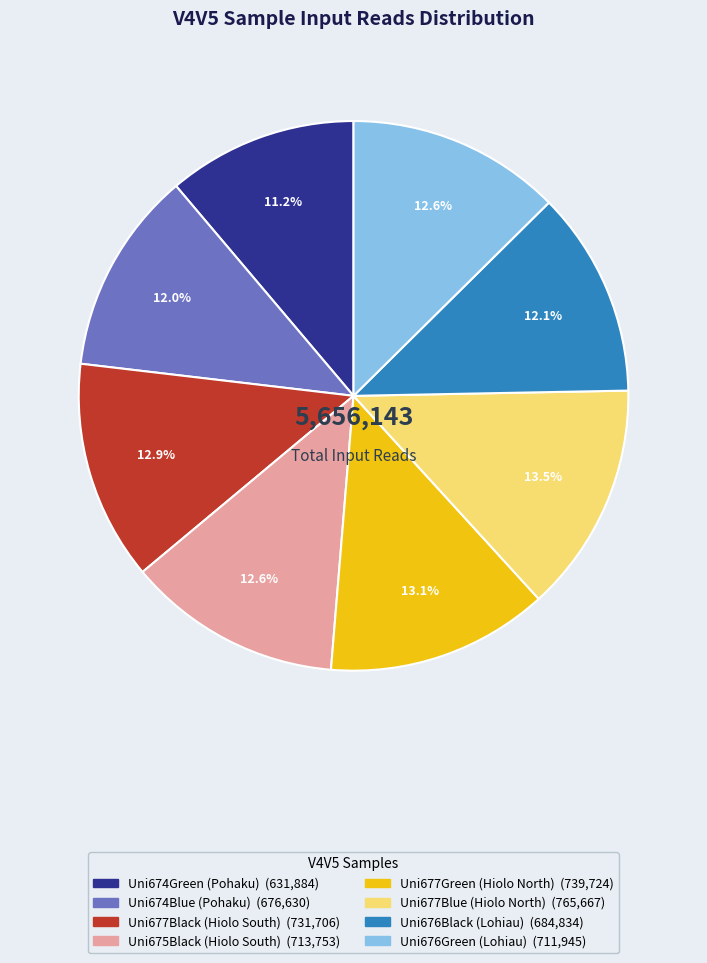

Approximately how many times larger is the value at Uni676Green (Lohiau) compared to Uni674Blue (Pohaku)?

1.1